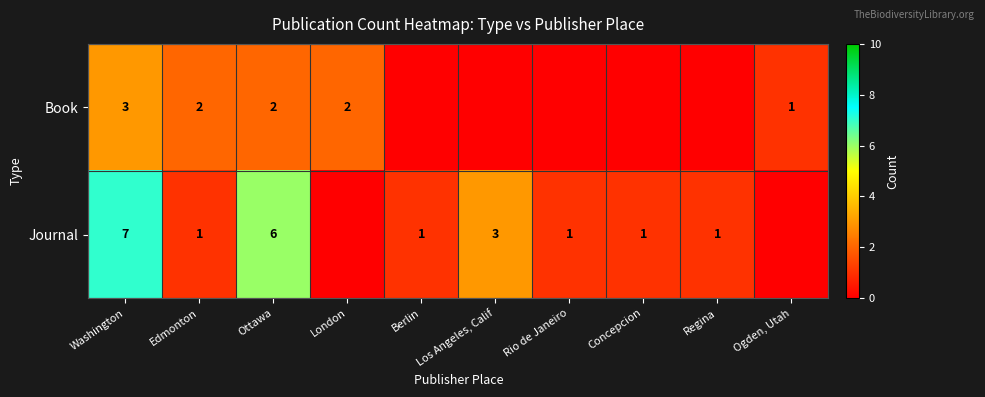

The Journal series shows 1 at Concepcion. True or false?

True